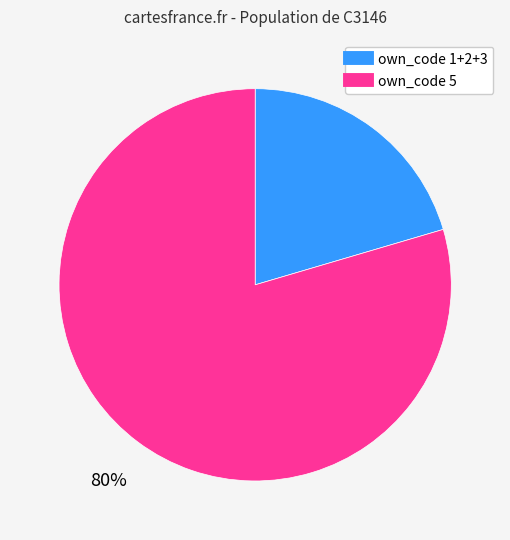

To the nearest percent, what is the average slice percentage?

50%